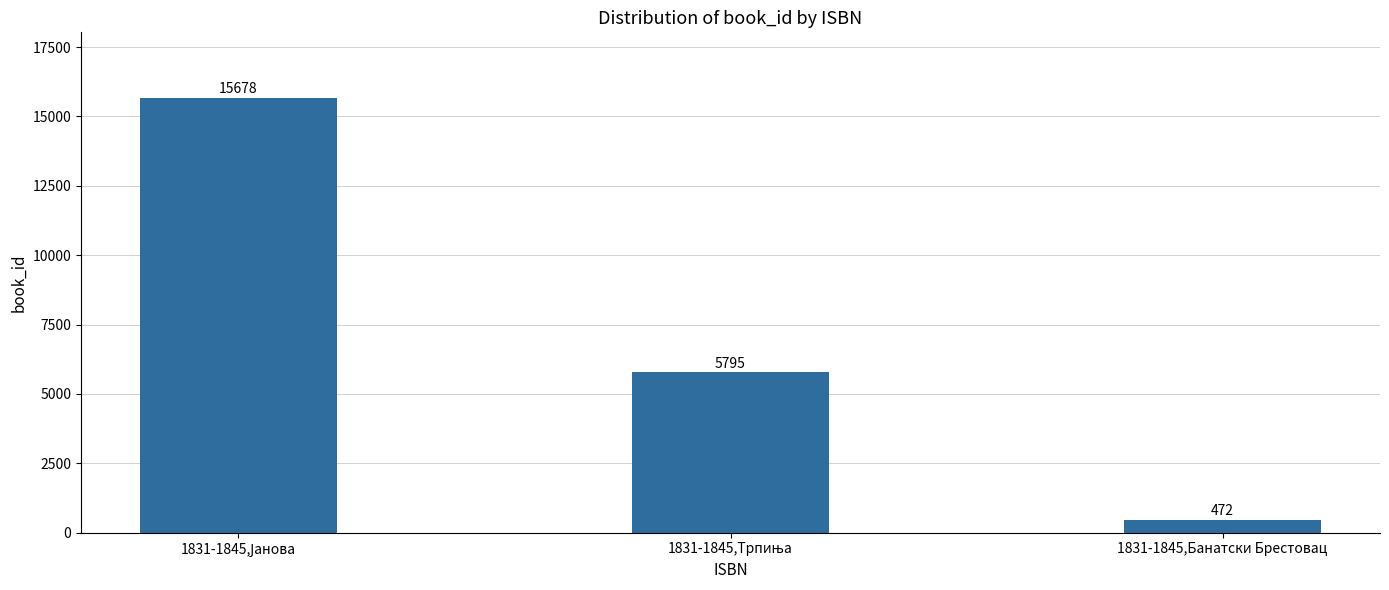

Read the value at 1831-1845,Банатски Брестовац, to the nearest 50.

450